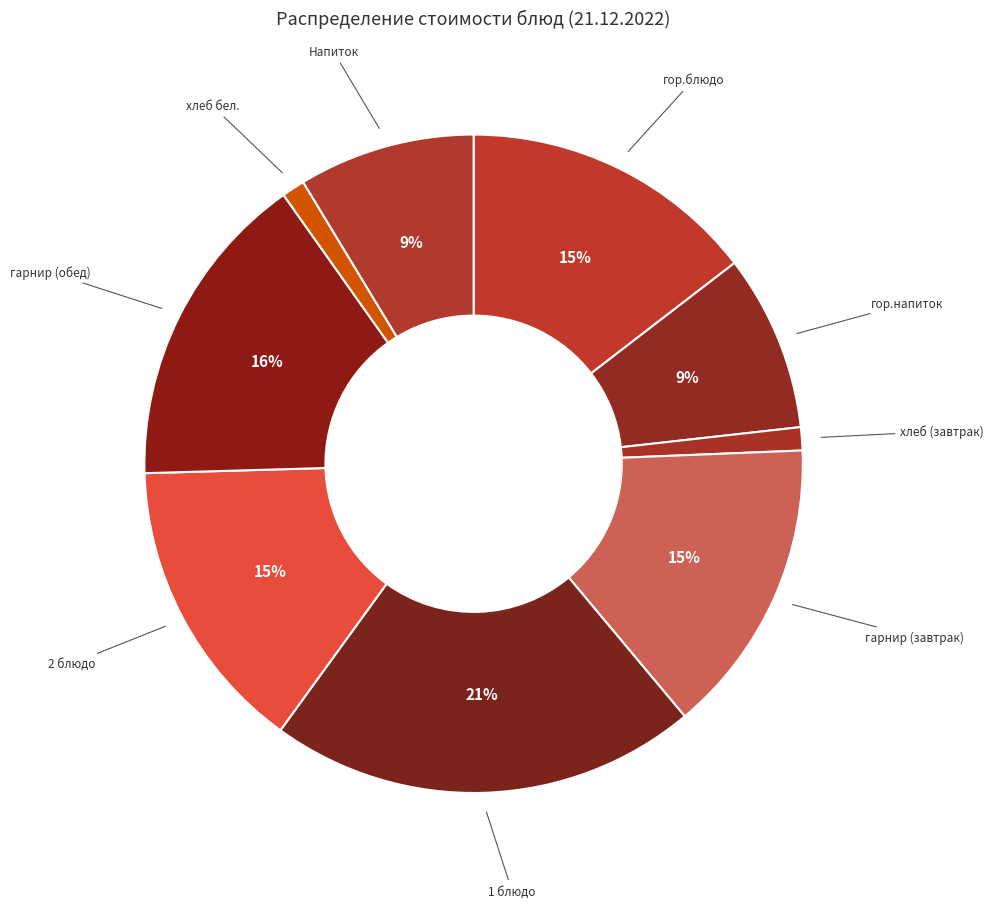

Which slice is the smallest?

хлеб (завтрак)